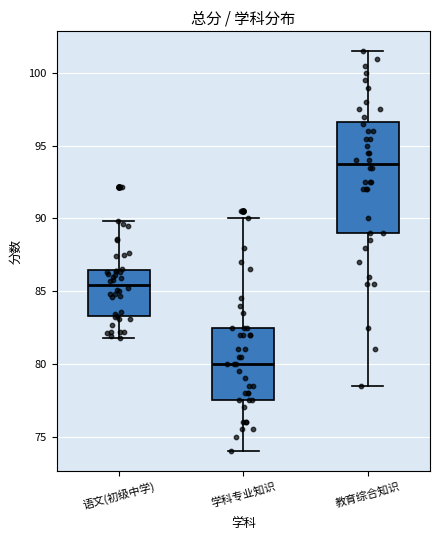

Which box's median line is the lowest?

学科专业知识